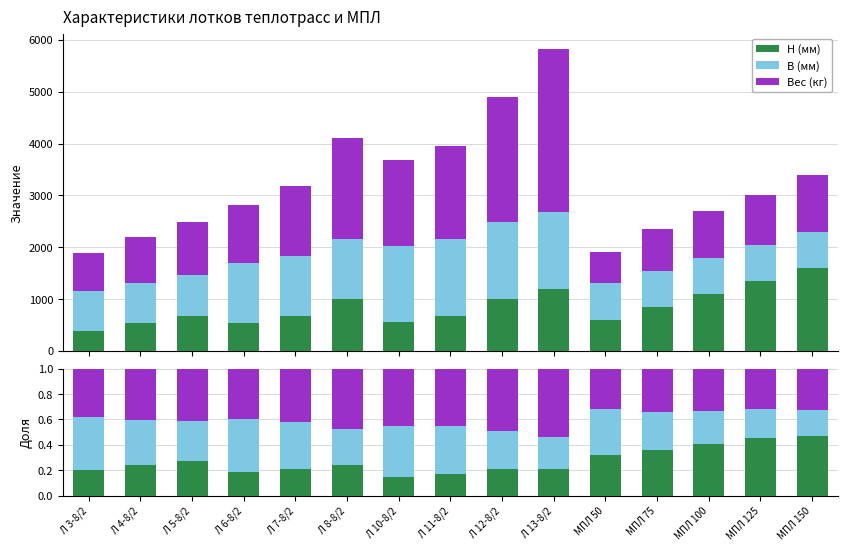

Reading left to right, what are all the values shown in this chart?

H (мм): 0.2	0.2	0.3	0.2	0.2	0.2	0.1	0.2	0.2	0.2	0.3	0.4	0.4	0.5	0.5
B (мм): 0.4	0.4	0.3	0.4	0.4	0.3	0.4	0.4	0.3	0.3	0.4	0.3	0.3	0.2	0.2
Вес (кг): 0.4	0.4	0.4	0.4	0.4	0.5	0.4	0.5	0.5	0.5	0.3	0.3	0.3	0.3	0.3